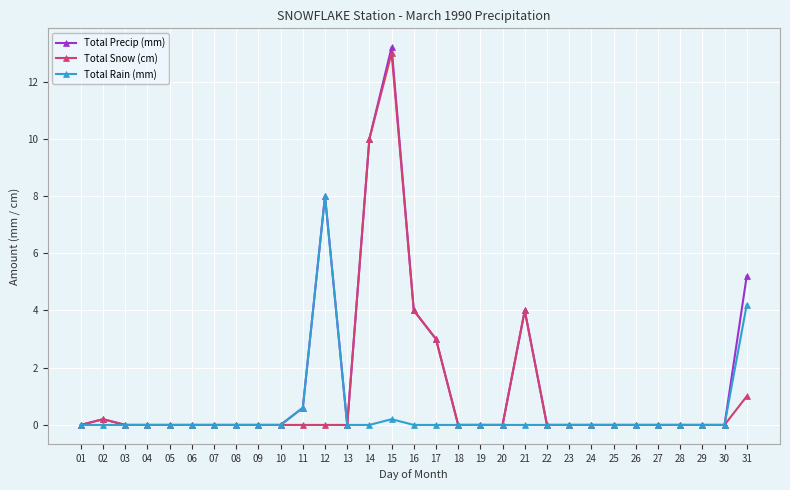

What are all the series names shown in the legend?

Total Precip (mm), Total Snow (cm), Total Rain (mm)